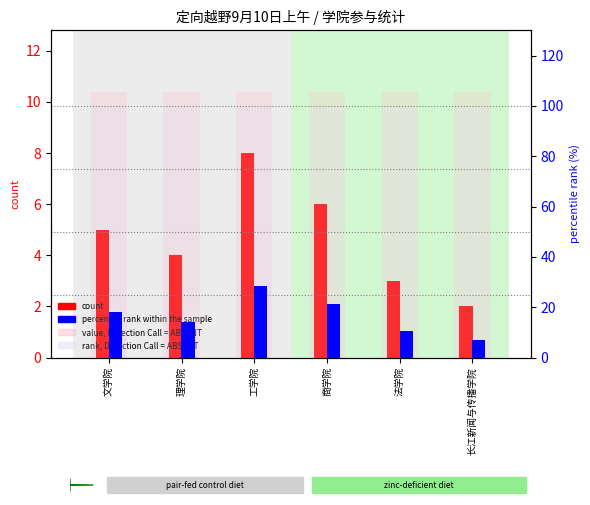

At which category does the chart reach its minimum across all series?

长江新闻与传播学院